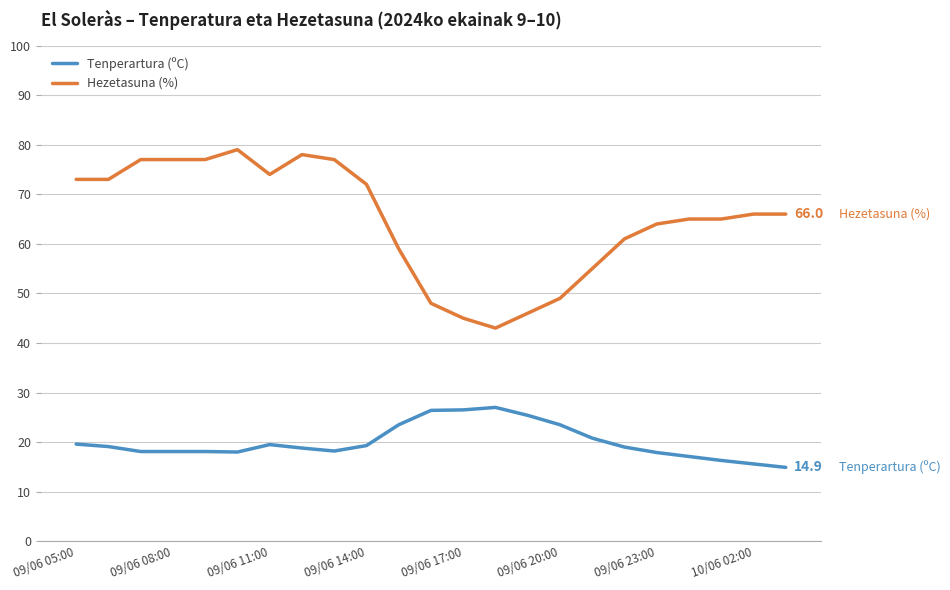

List the series in order of their peak value, highest first.

Hezetasuna (%), Tenperartura (ºC)